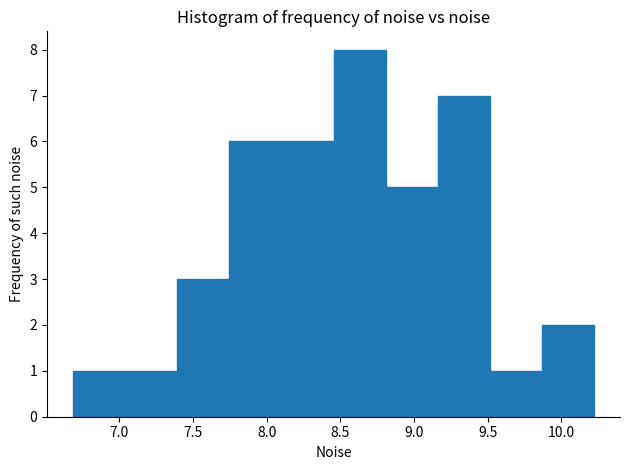

Reading left to right, list every bar in this chart as the range it spans on the x-axis followed by its height. Neither the bar edges nor the heights are printed on the chart, so give them approximately, as read against the axes.

6.70 to 7.05: 1
7.05 to 7.40: 1
7.40 to 7.75: 3
7.75 to 8.10: 6
8.10 to 8.45: 6
8.45 to 8.80: 8
8.80 to 9.15: 5
9.15 to 9.50: 7
9.50 to 9.85: 1
9.85 to 10.20: 2